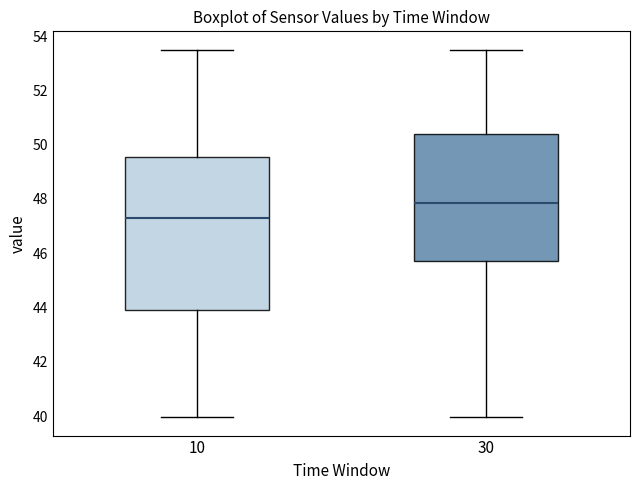

Reading left to right, transcribe this box plot: for each box, give where its median line is, the range the box spans, and where its two whiskers end, as read against the y-axis. The values are not printed on the chart, so give them approximately, as read against the axis.

10: median 47.2, box 44.0 to 49.6, whiskers 40.0 to 53.6
30: median 47.8, box 45.8 to 50.4, whiskers 40.0 to 53.6